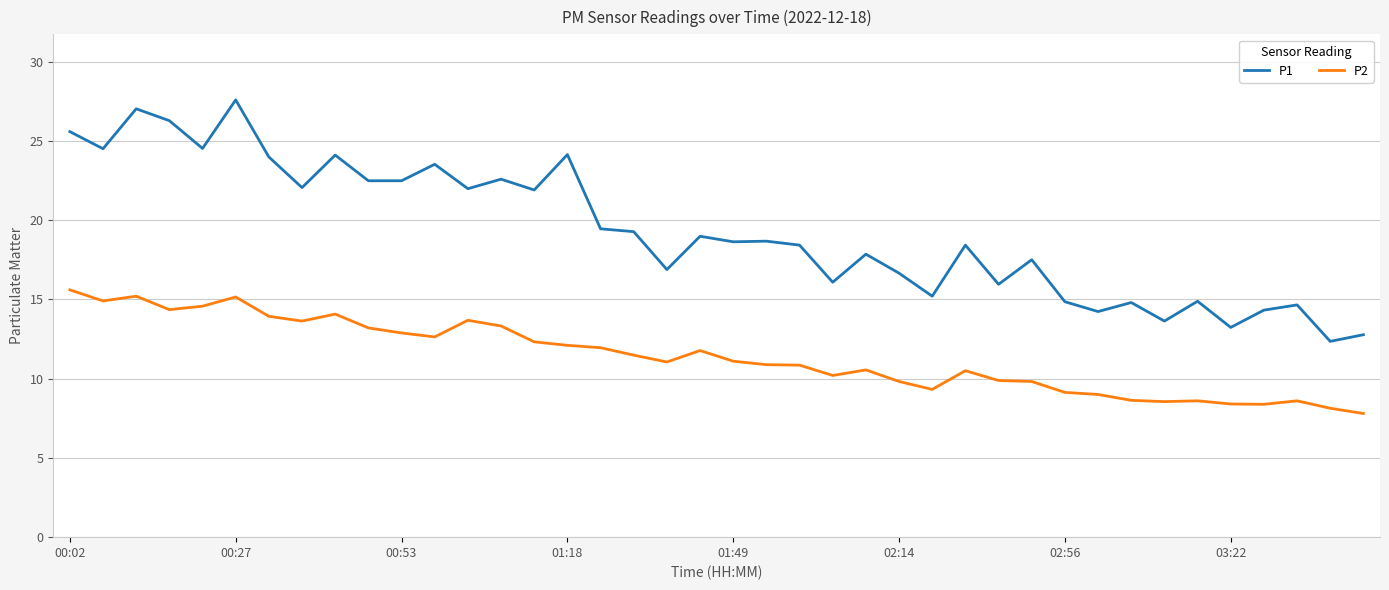

List the series in order of their peak value, highest first.

P1, P2